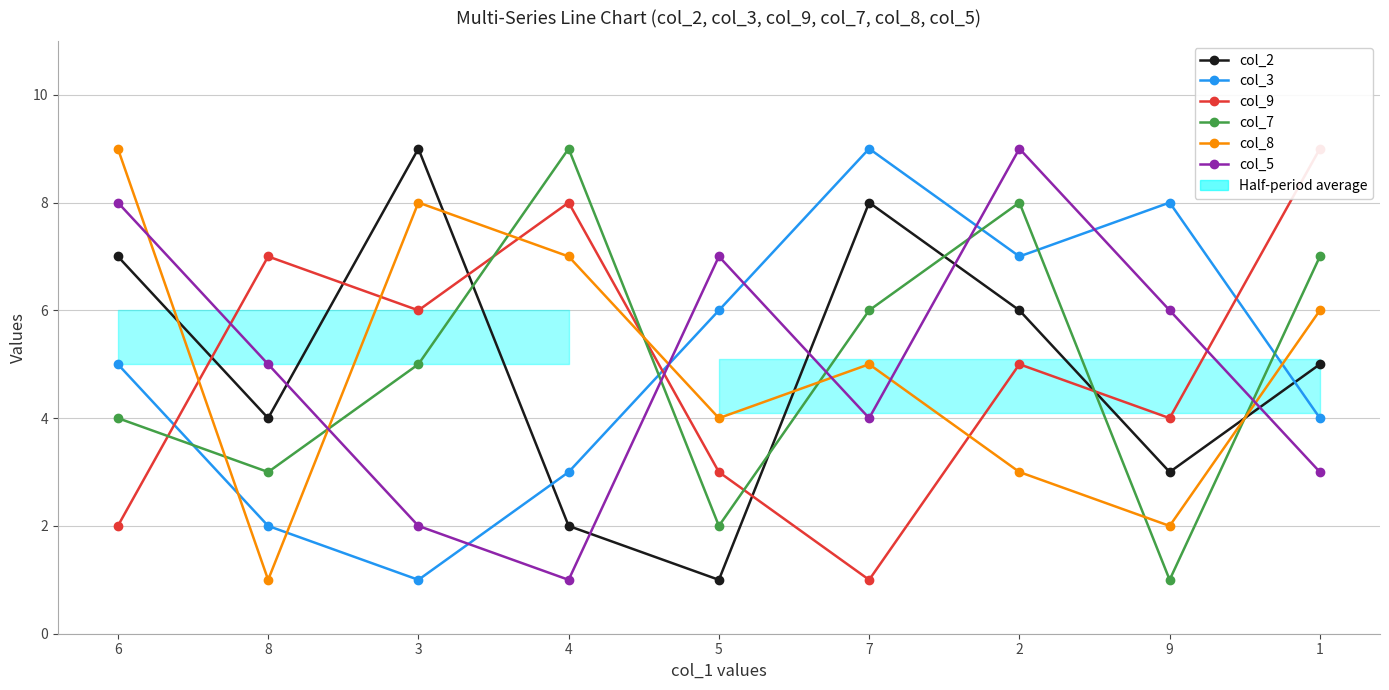

How many interior local peaks does the col_8 series have?

2